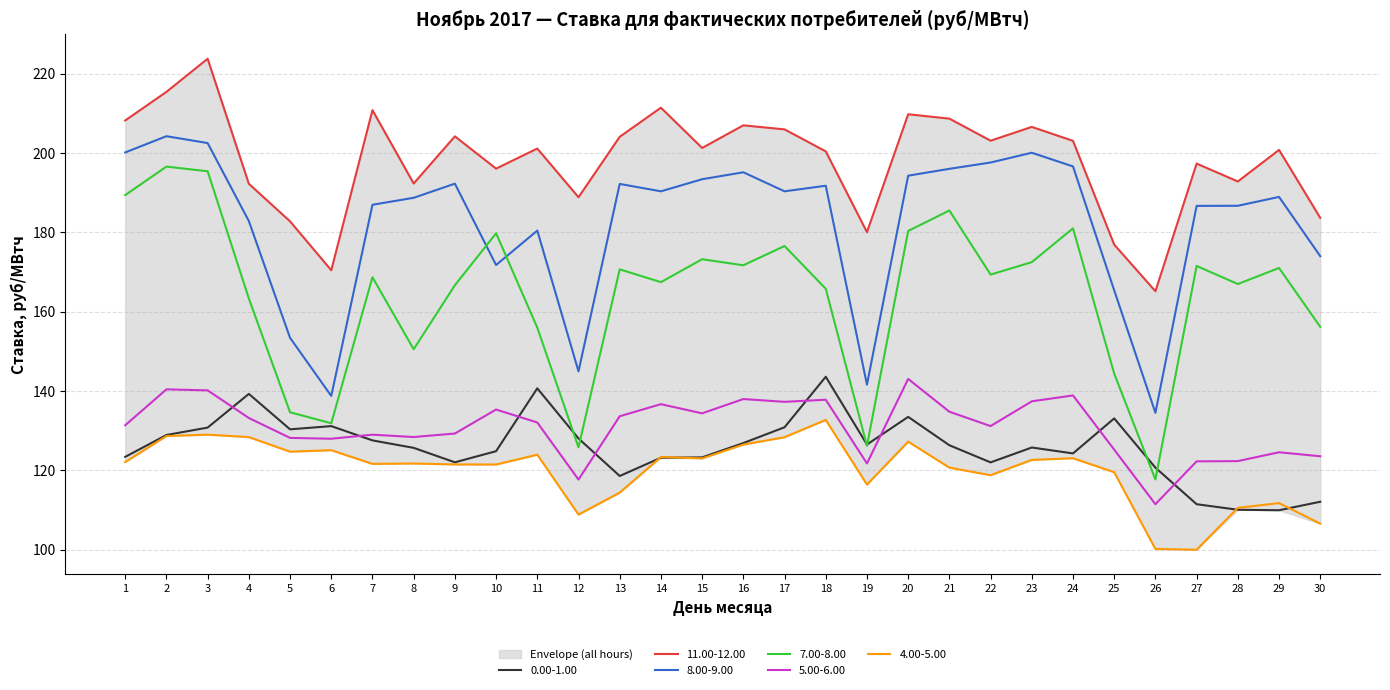

Rank the categories by 0.00-1.00 value from lowest to highest.

29, 28, 27, 30, 13, 26, 22, 9, 14, 15, 1, 24, 10, 8, 23, 21, 19, 16, 7, 12, 2, 5, 3, 17, 6, 25, 20, 4, 11, 18